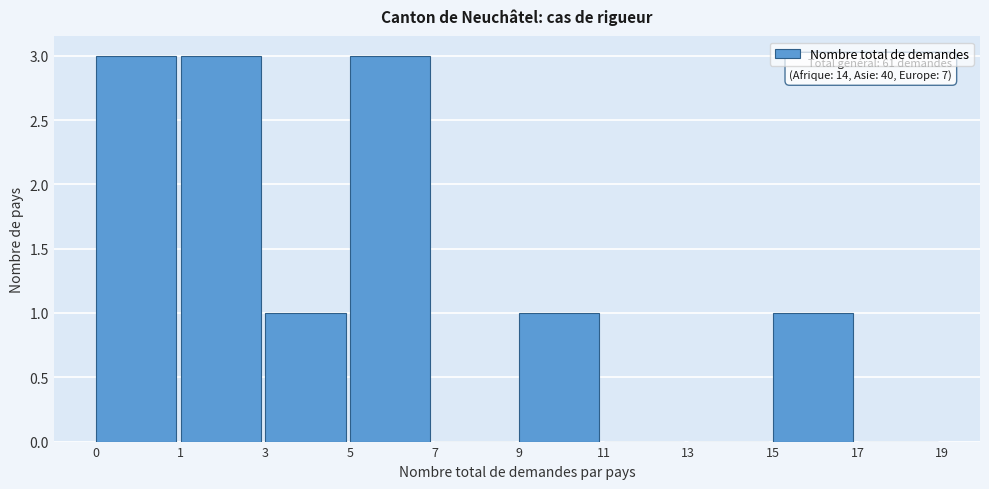

Reading left to right, what are all the values shown in this chart?

0=3	1=3	3=1	5=3	7=0	9=1	11=0	13=0	15=1	17=0